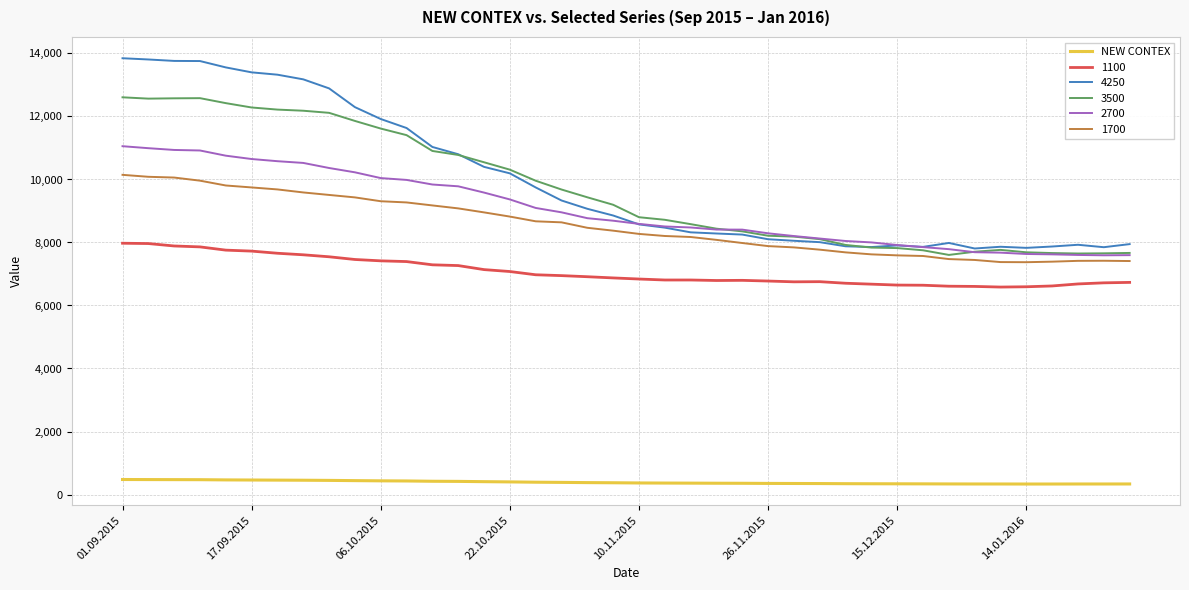

What is the minimum value shown in the chart?

332.7